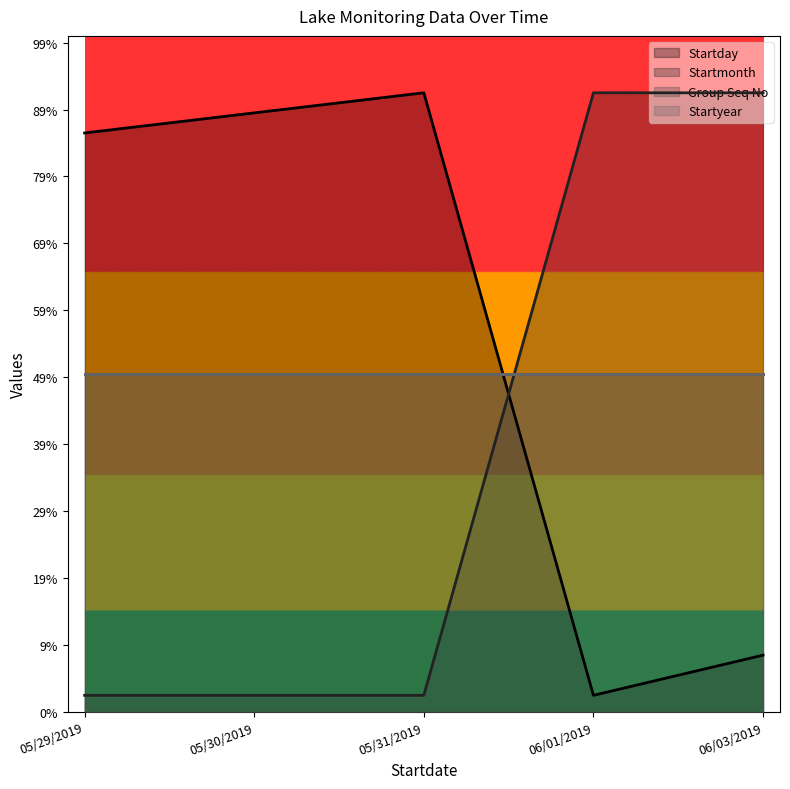

List the labels in order of Startday value, smallest first.

06/01/2019, 06/03/2019, 05/29/2019, 05/30/2019, 05/31/2019